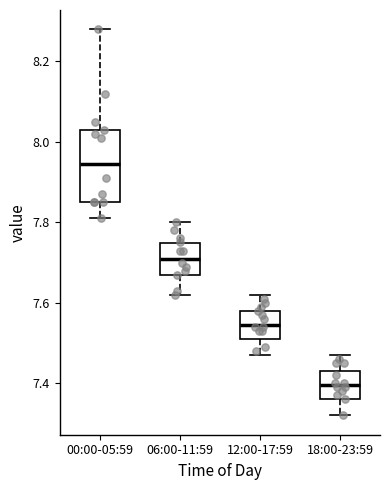

Where is the upper edge of the box for 06:00-11:59 on the y-axis? The values are not printed on the chart, so give them approximately, as read against the axis.

7.74